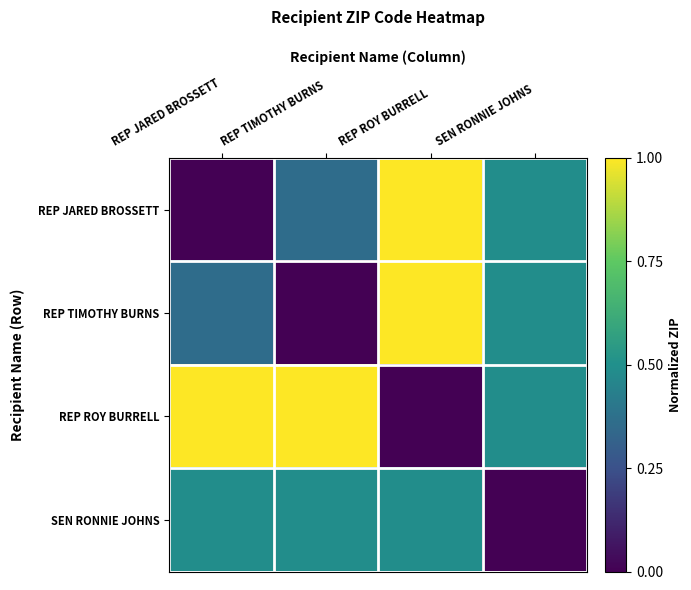

Reading right to left, extract all data points from this chart.

REP JARED BROSSETT: SEN RONNIE JOHNS=0.5	REP ROY BURRELL=1.0	REP TIMOTHY BURNS=0.4	REP JARED BROSSETT=0.0
REP TIMOTHY BURNS: SEN RONNIE JOHNS=0.5	REP ROY BURRELL=1.0	REP TIMOTHY BURNS=0.0	REP JARED BROSSETT=0.4
REP ROY BURRELL: SEN RONNIE JOHNS=0.5	REP ROY BURRELL=0.0	REP TIMOTHY BURNS=1.0	REP JARED BROSSETT=1.0
SEN RONNIE JOHNS: SEN RONNIE JOHNS=0.0	REP ROY BURRELL=0.5	REP TIMOTHY BURNS=0.5	REP JARED BROSSETT=0.5